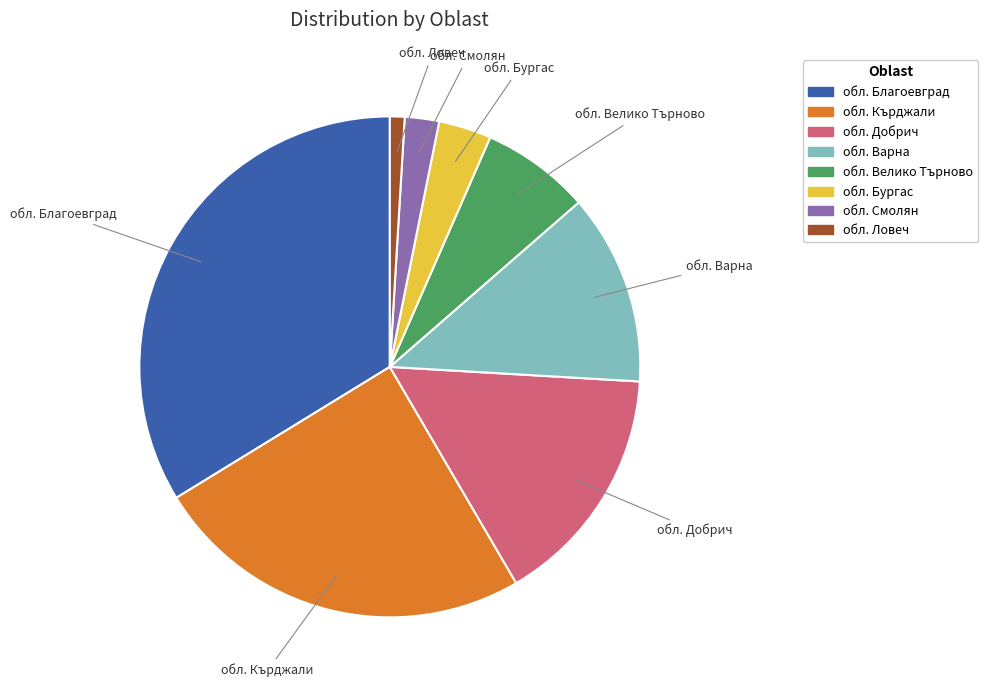

Do обл. Ловеч and обл. Кърджали together represent more than half of the pie?

No